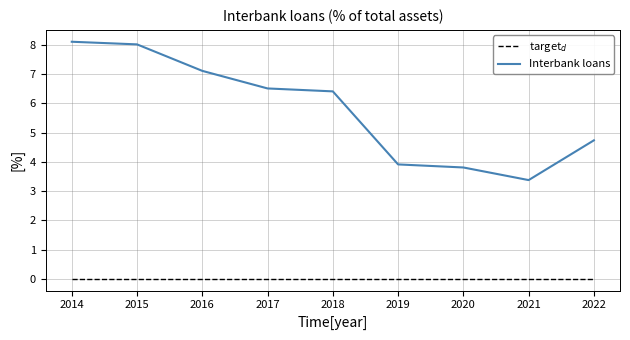

Rank the series by their maximum value, from highest to lowest.

Interbank loans, target$_d$